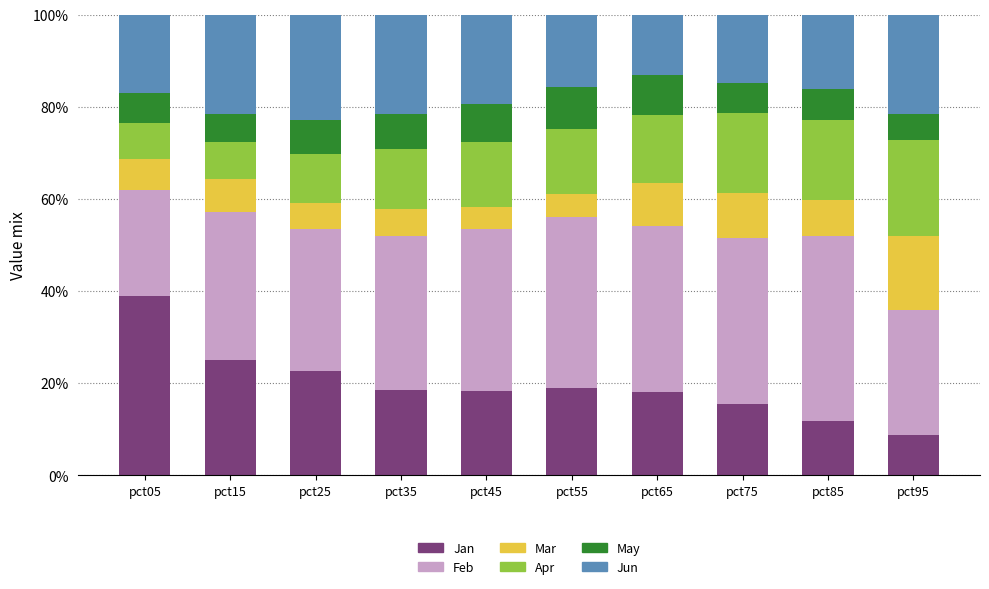

What is the total value across all series at pct85?

100.0